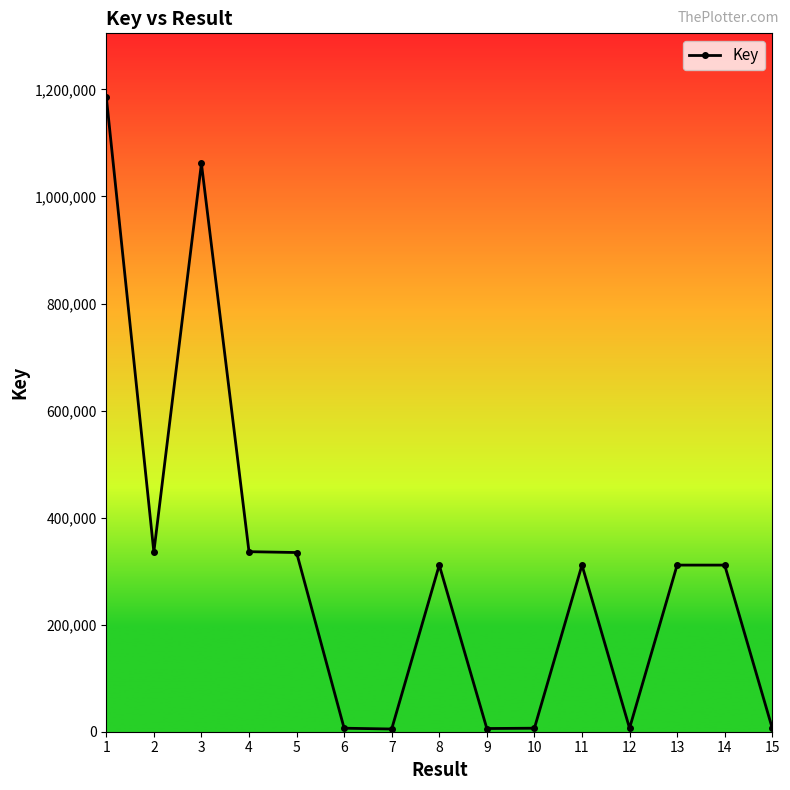

The value at 15 is 6558. True or false?

True